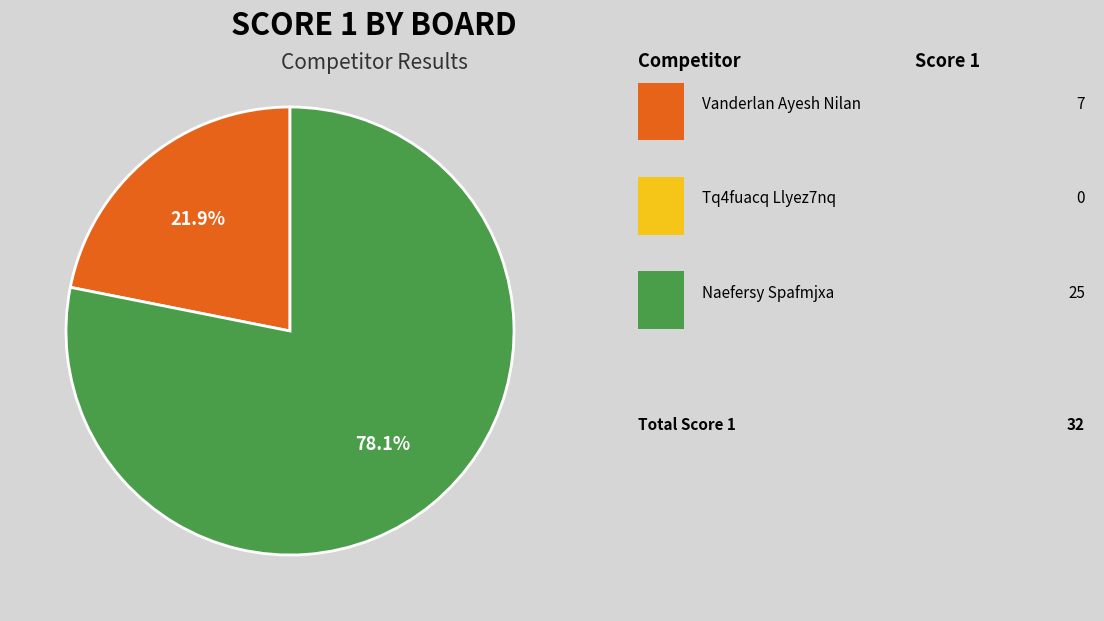

Does any single category account for the majority?

Yes